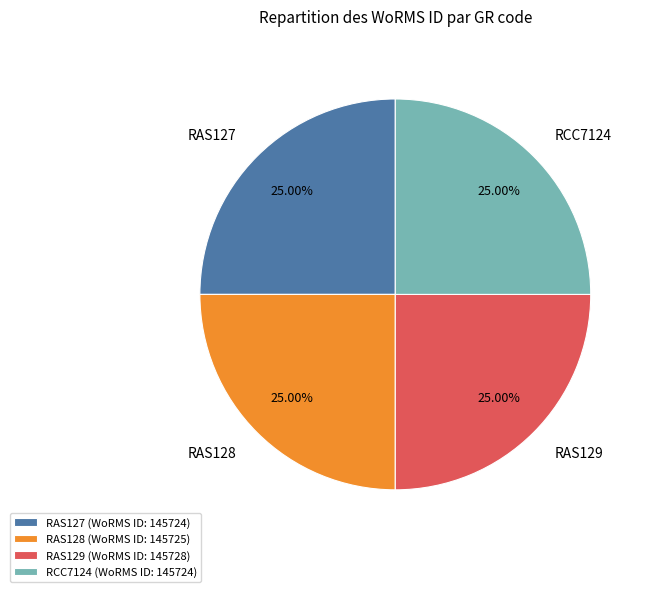

Is RAS129 (WoRMS ID: 145728) the majority of the pie?

No